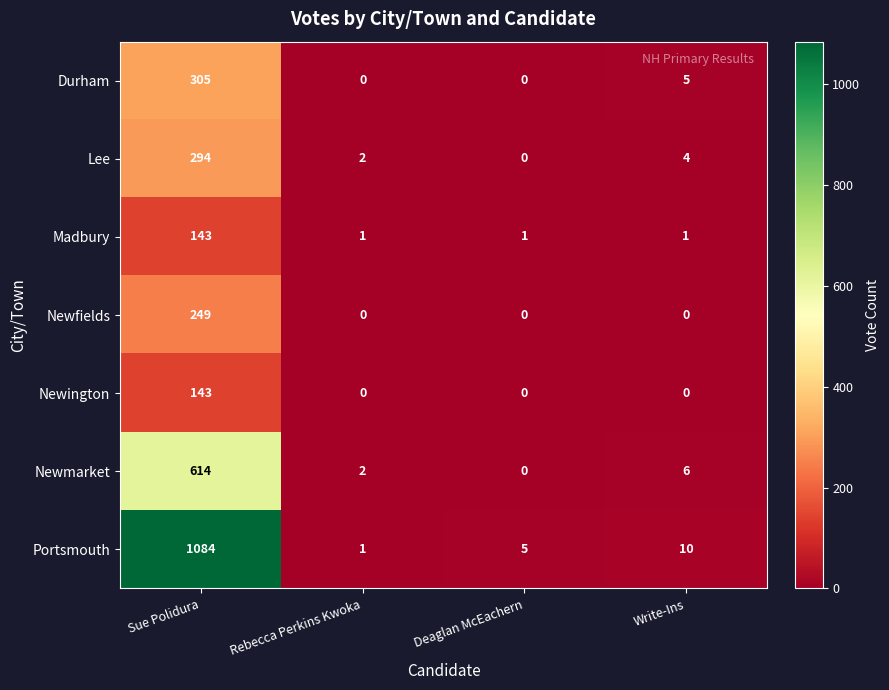

Reading right to left, extract all data points from this chart.

Durham: Write-Ins=5	Deaglan McEachern=0	Rebecca Perkins Kwoka=0	Sue Polidura=305
Lee: Write-Ins=4	Deaglan McEachern=0	Rebecca Perkins Kwoka=2	Sue Polidura=294
Madbury: Write-Ins=1	Deaglan McEachern=1	Rebecca Perkins Kwoka=1	Sue Polidura=143
Newfields: Write-Ins=0	Deaglan McEachern=0	Rebecca Perkins Kwoka=0	Sue Polidura=249
Newington: Write-Ins=0	Deaglan McEachern=0	Rebecca Perkins Kwoka=0	Sue Polidura=143
Newmarket: Write-Ins=6	Deaglan McEachern=0	Rebecca Perkins Kwoka=2	Sue Polidura=614
Portsmouth: Write-Ins=10	Deaglan McEachern=5	Rebecca Perkins Kwoka=1	Sue Polidura=1084